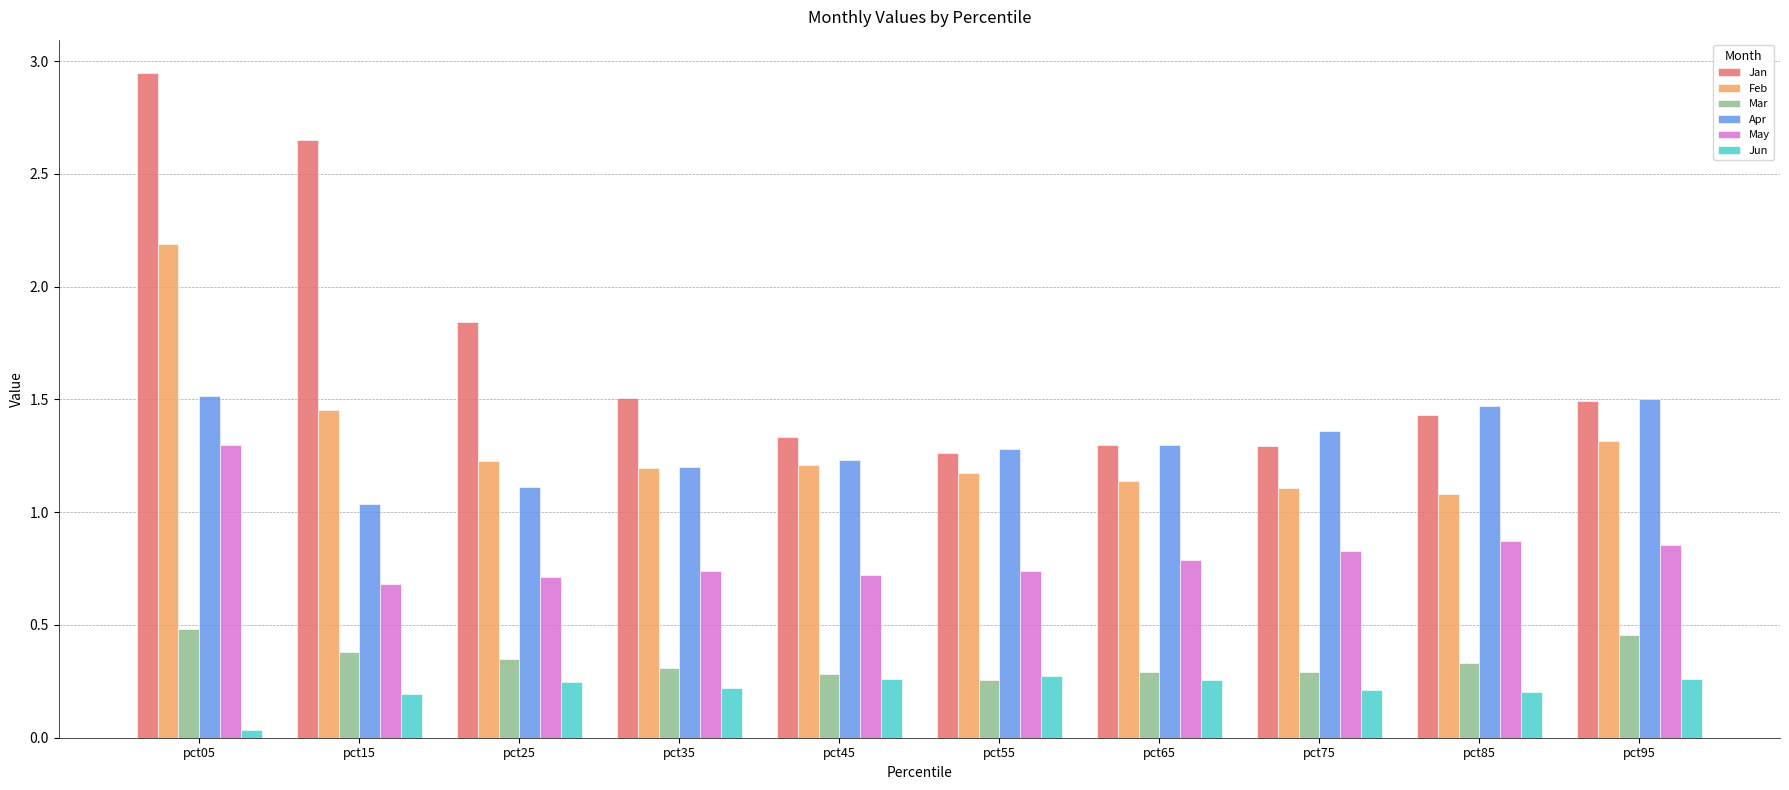

Is it true that May equals 0.9 at pct95?

True